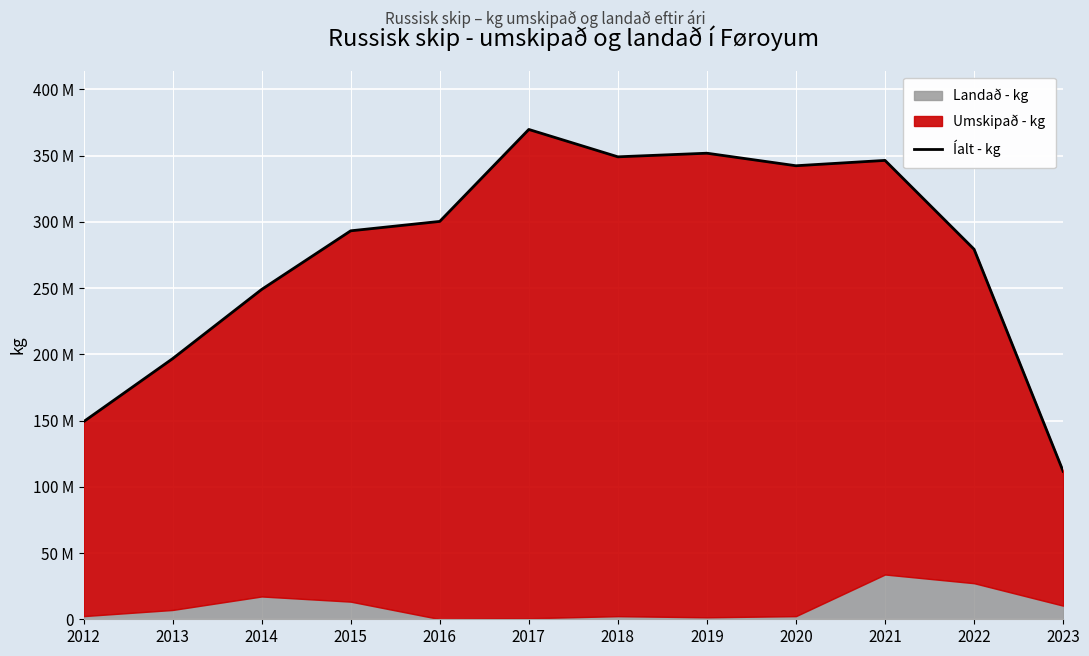

The chart shows a value of 351785763 at 2019. True or false?

True